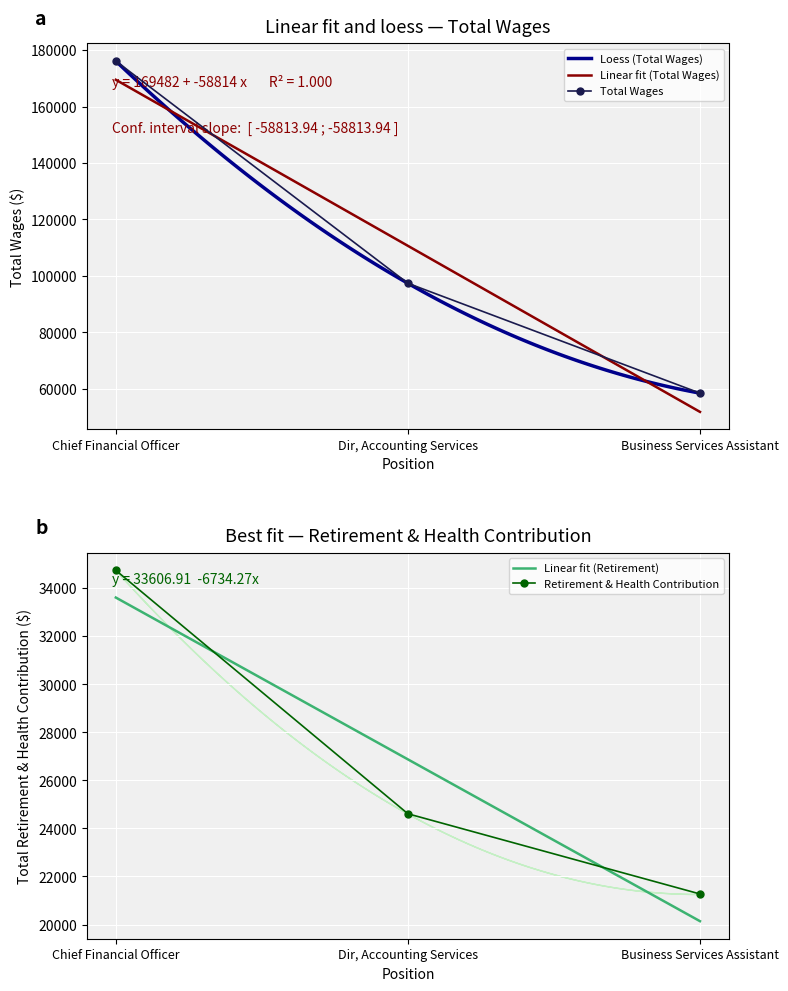

The Total Retirement & Health Contribution series shows 56939.2 at Chief Financial Officer. True or false?

False